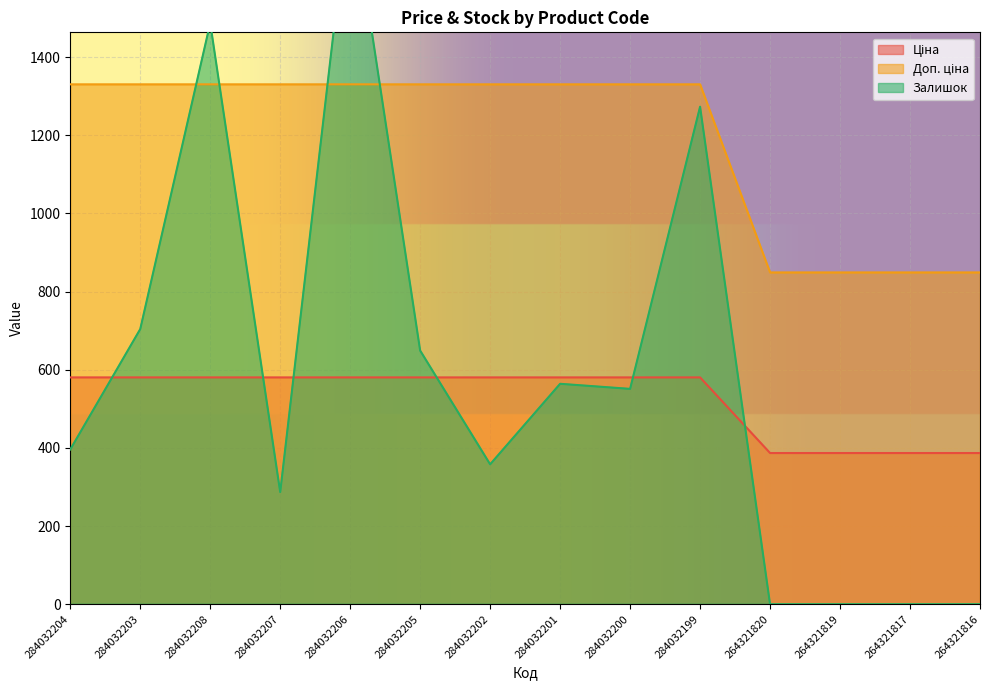

Rank the series by their maximum value, from highest to lowest.

Залишок, Доп. ціна, Ціна